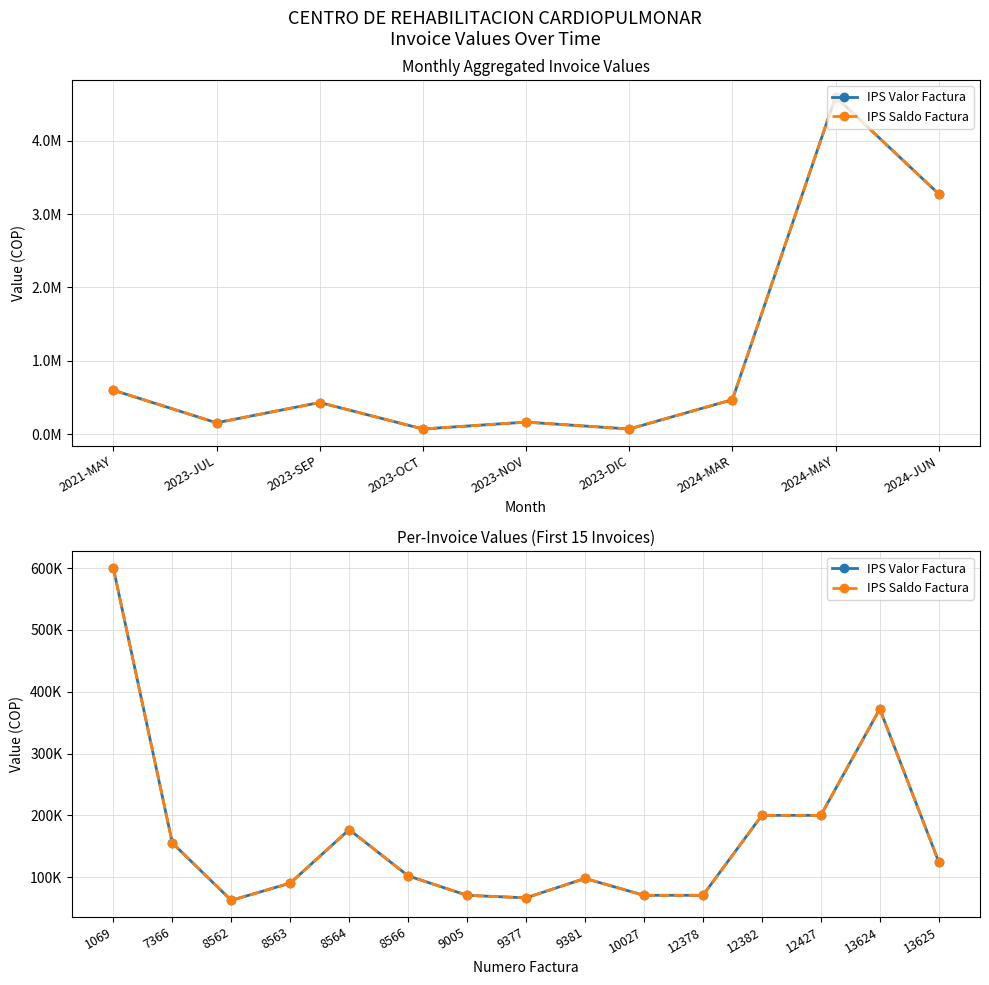

What is the smallest value displayed?

62507